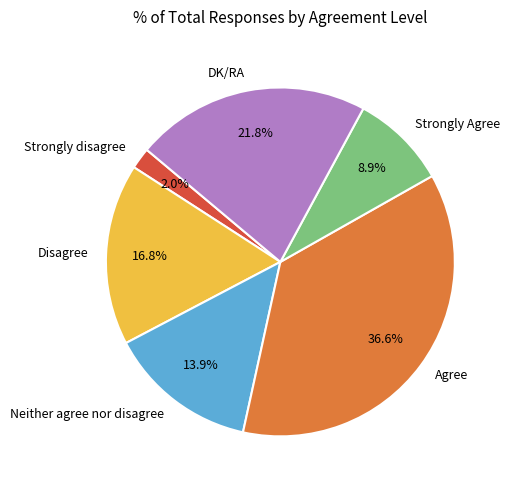

Count the number of slices in the pie.

6